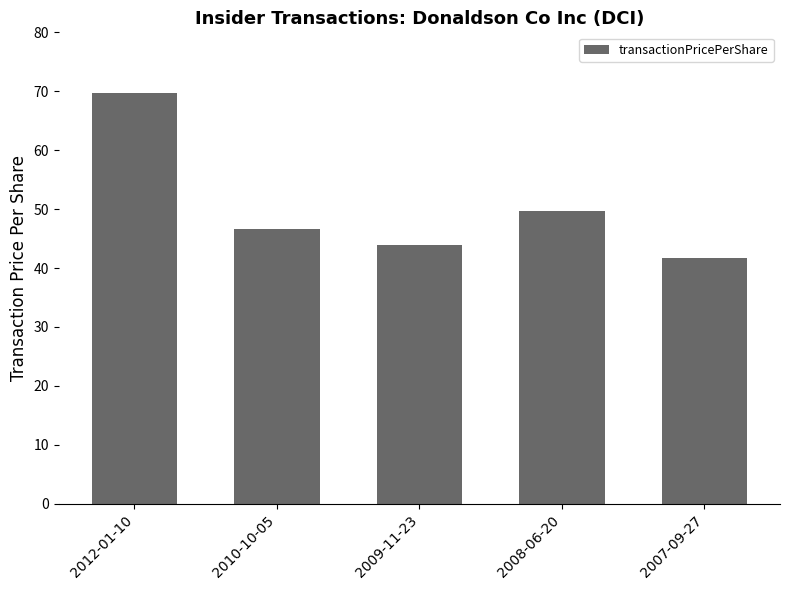

What is the smallest value displayed?

41.8